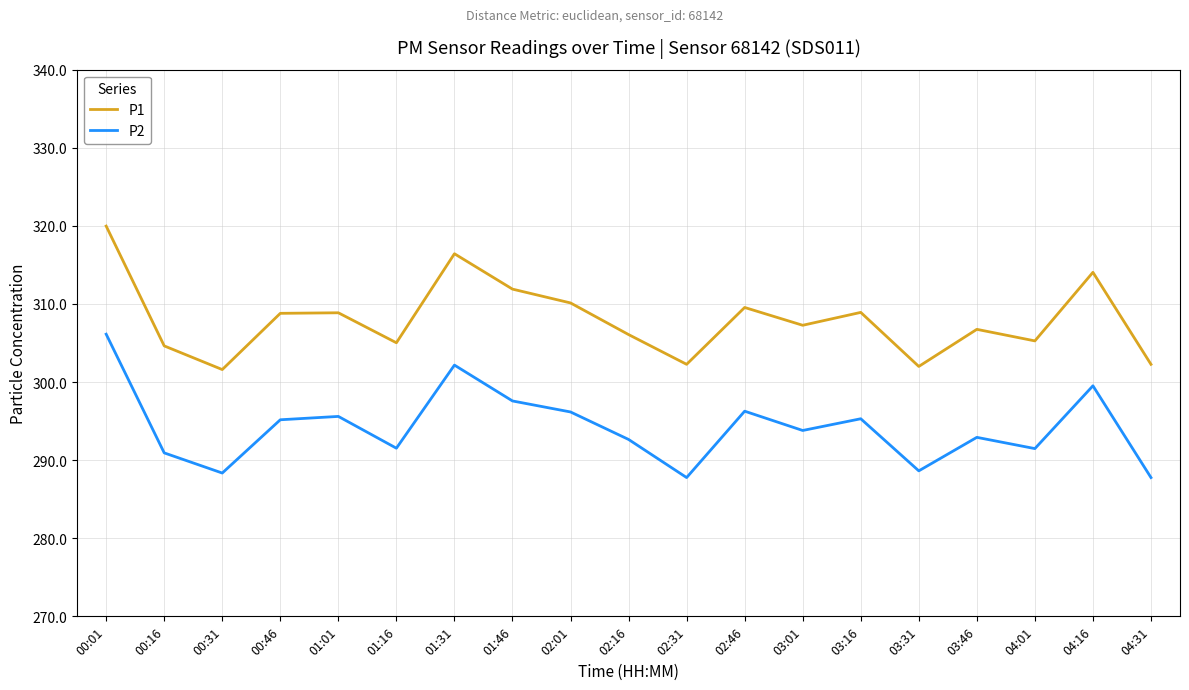

What is the greatest value displayed?

320.0